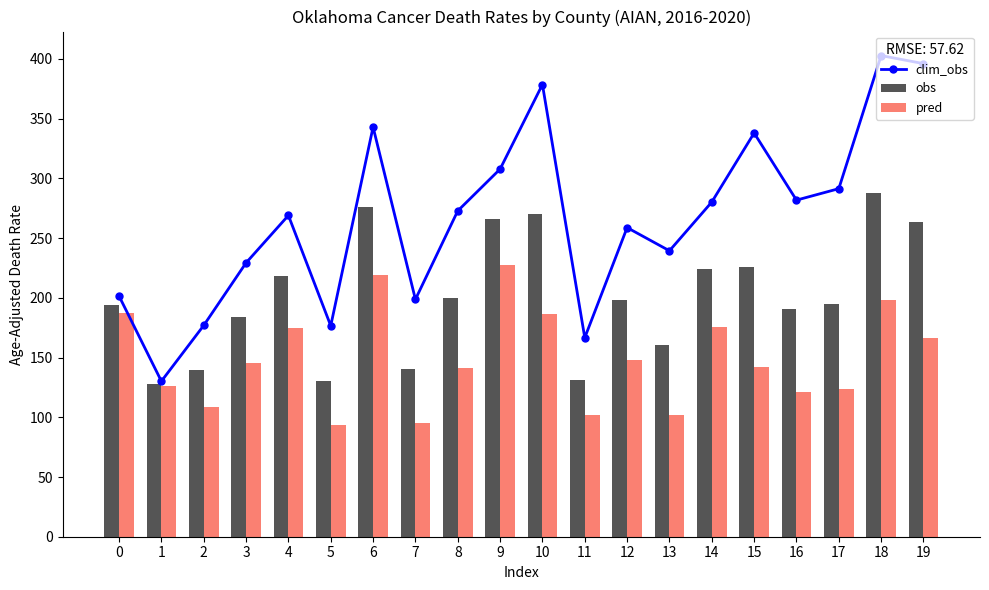

Is the value of clim_obs at 5 greater than the value of pred at 10?

No